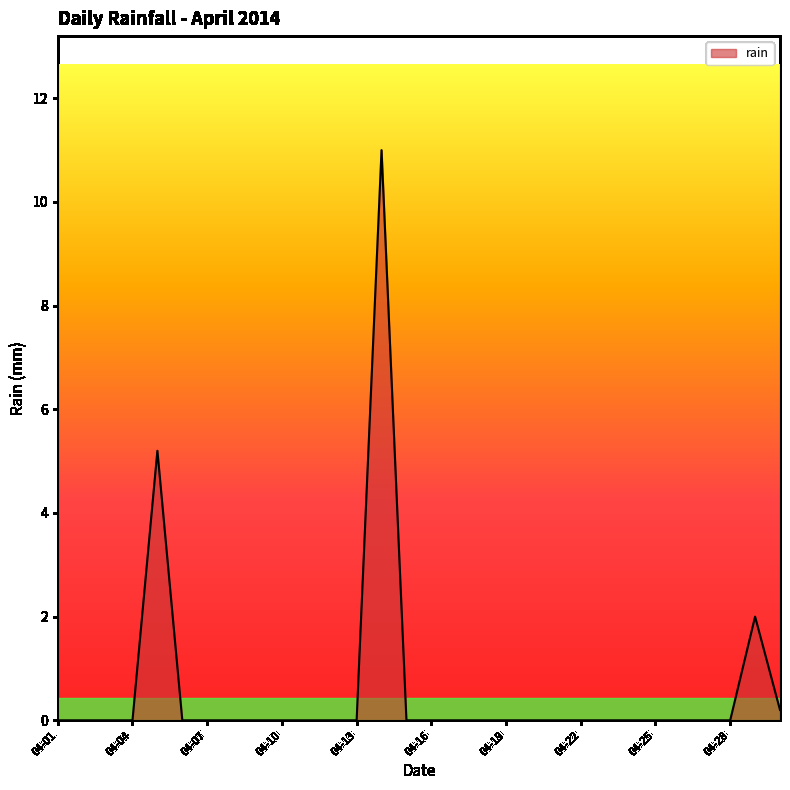

What is the difference between the maximum and minimum values?

11.0